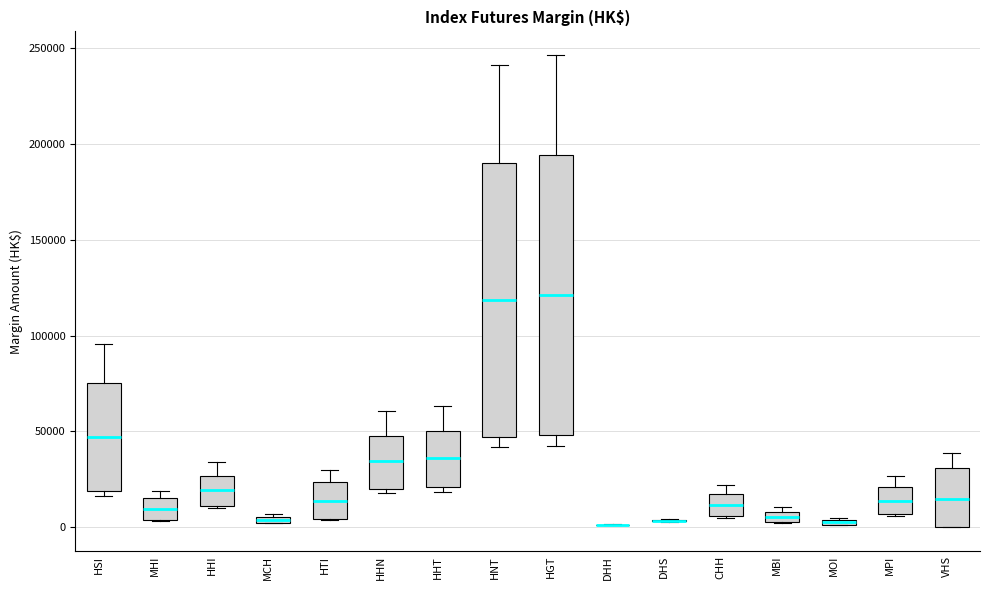

Where is the upper edge of the box for MBI on the y-axis? The values are not printed on the chart, so give them approximately, as read against the axis.

10000